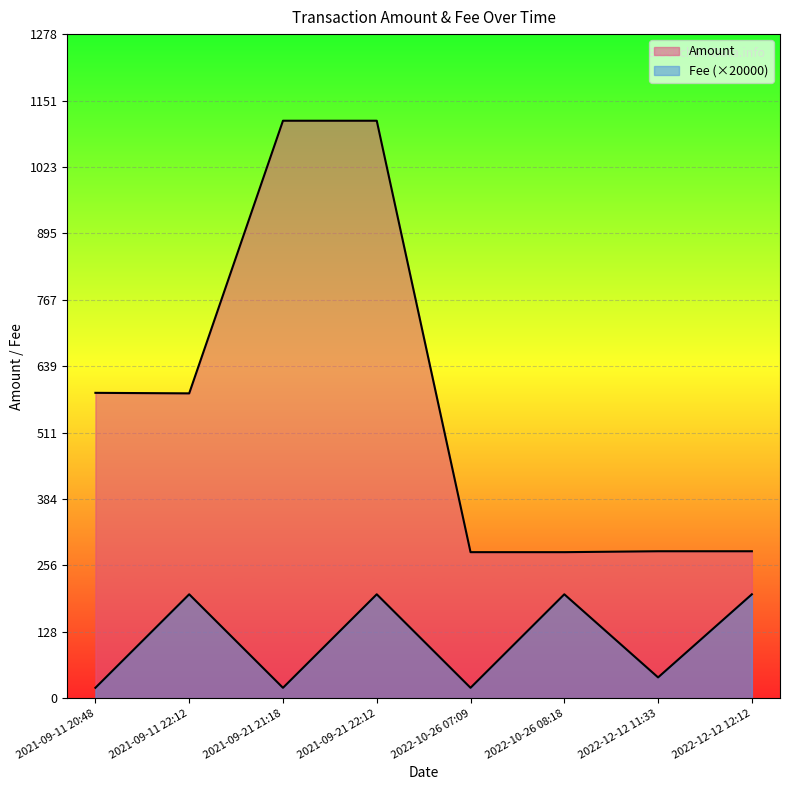

At which category does Fee reach its first local valley?

2021-09-21 21:18